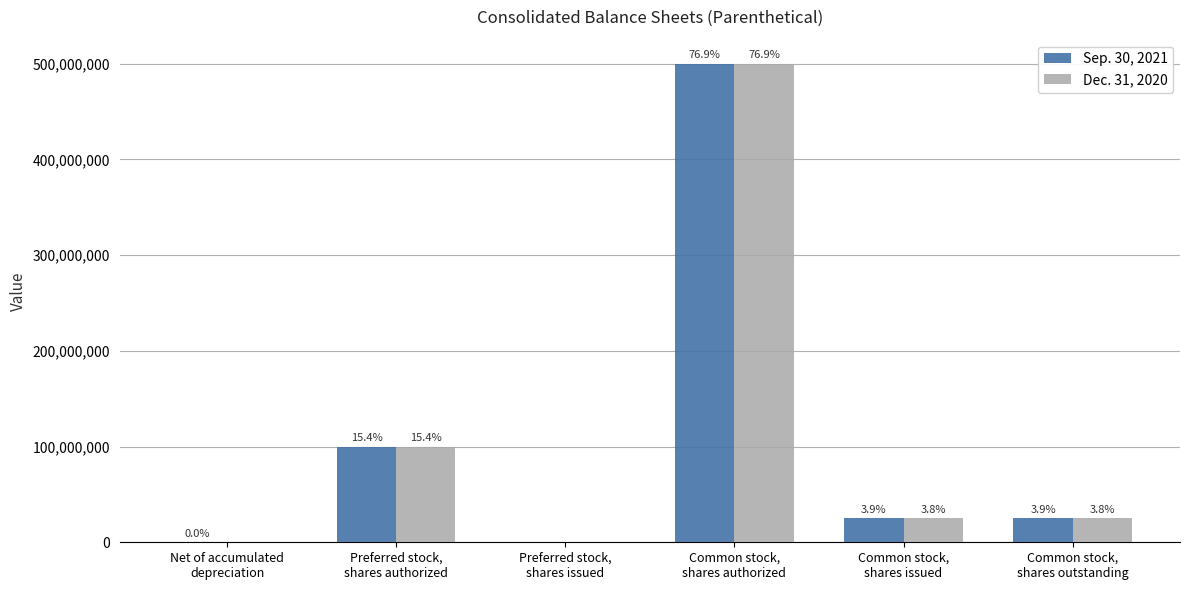

Are the bars horizontal?

No